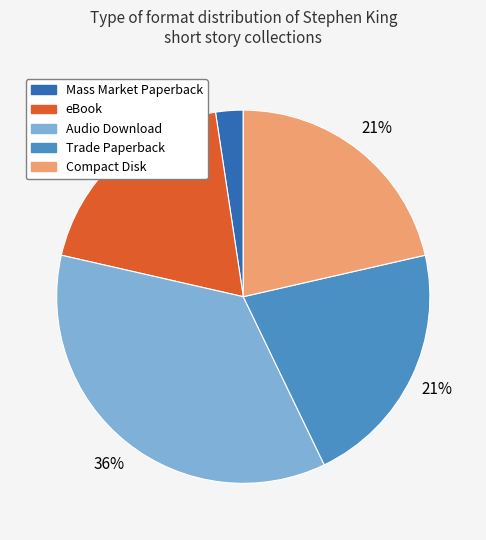

To the nearest percent, what is the average slice percentage?

20%